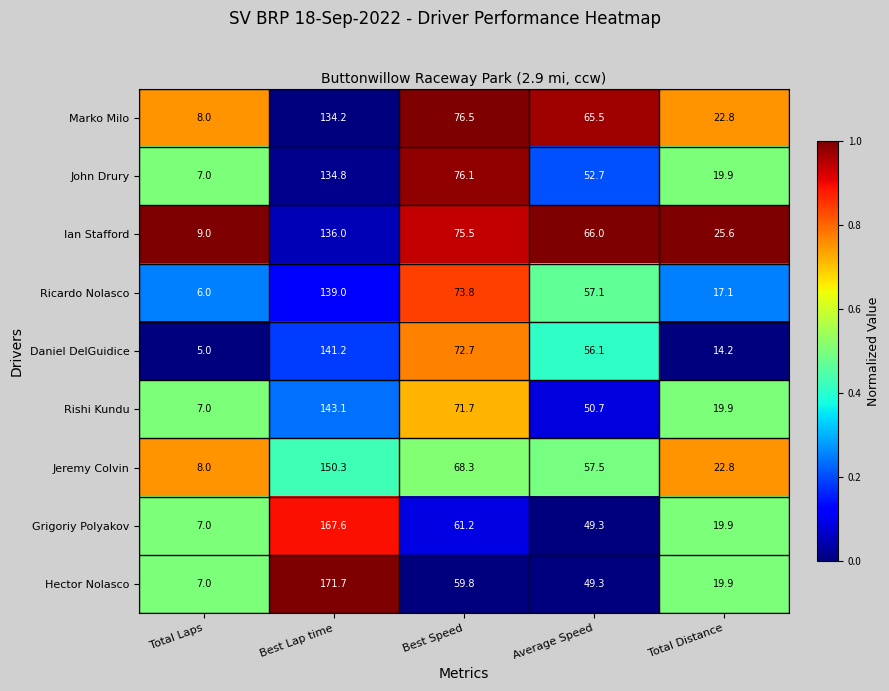

What is the difference between the Marko Milo values at Best Speed and Average Speed?

11.0